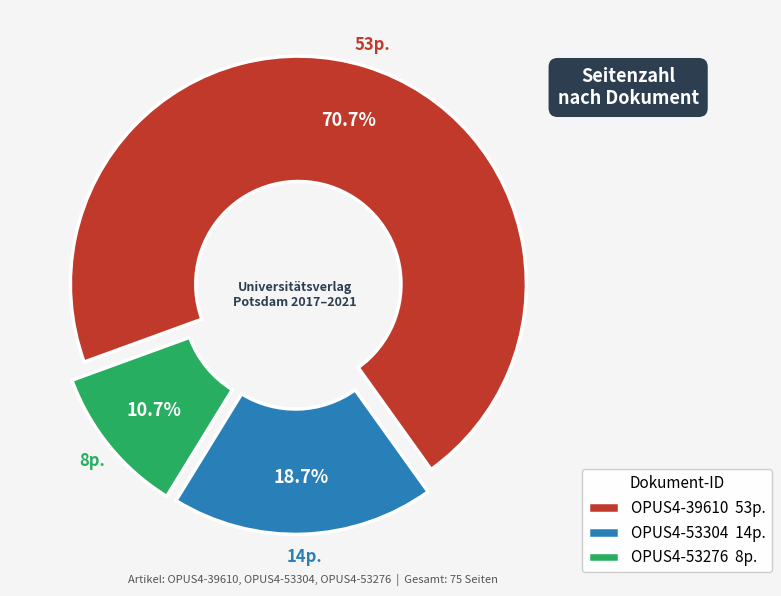

Combined, do OPUS4-53276 and OPUS4-39610 account for over 50%?

Yes